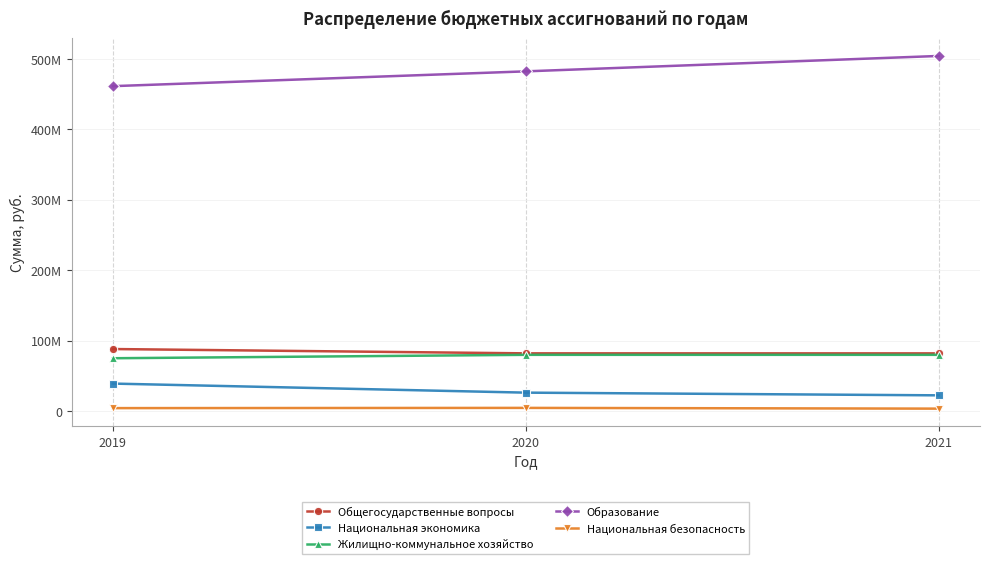

What is the average value of the Образование series?

482481333.6